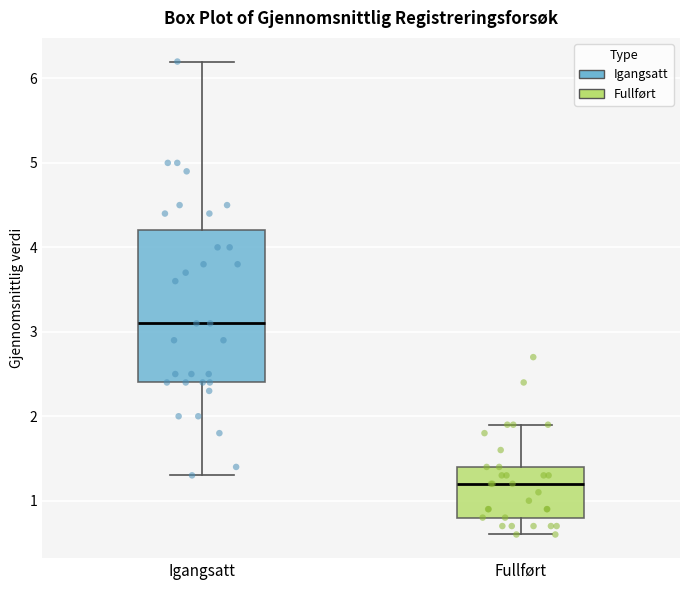

Which box has the highest median line?

Igangsatt